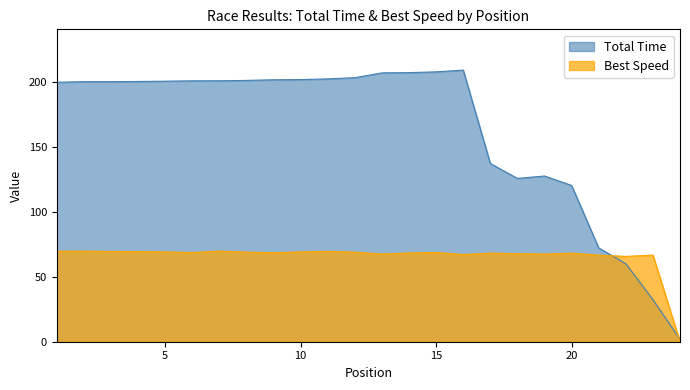

How many series are shown in this chart?

2